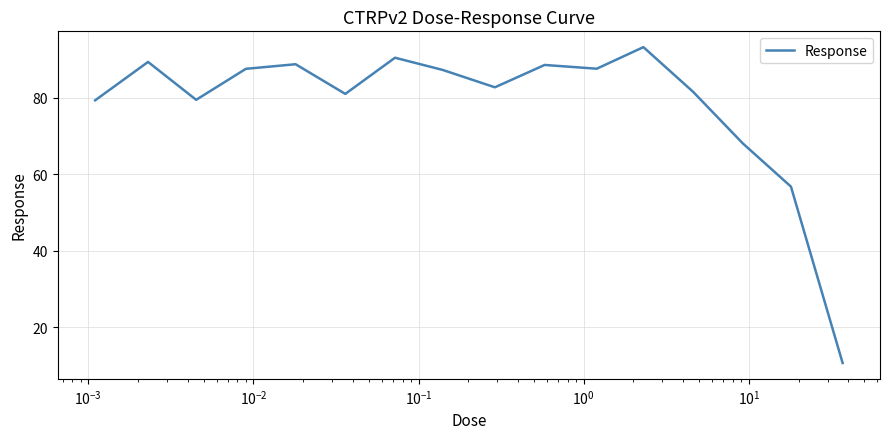

What is the maximum value shown in the chart?

93.2